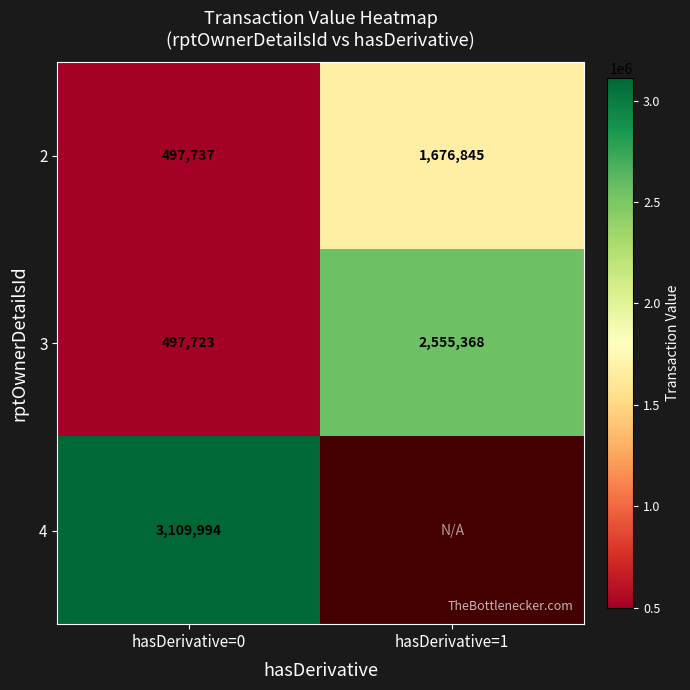

What is the difference between the maximum and minimum values in the 3 series?

2057645